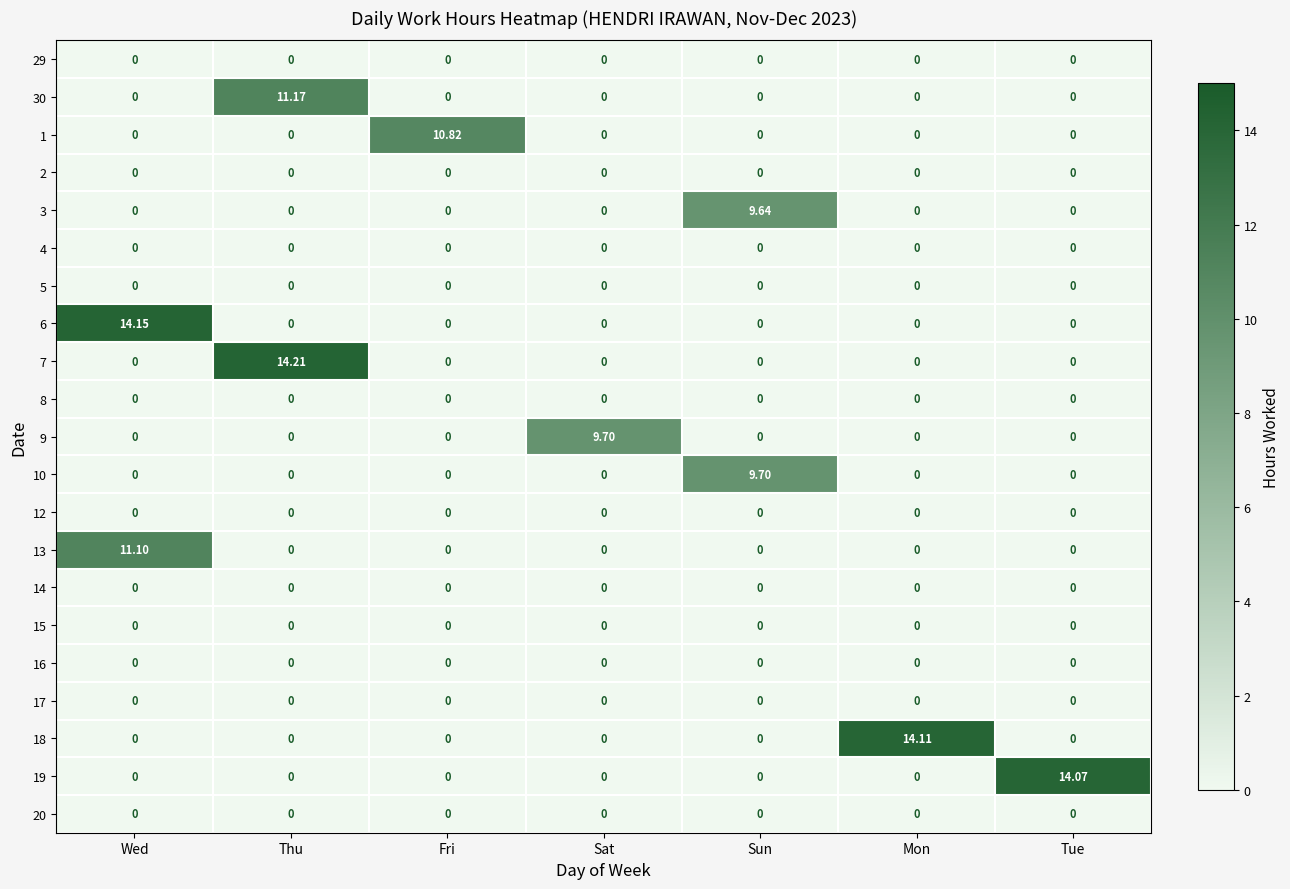

Which category has the highest value across all series?

Thu